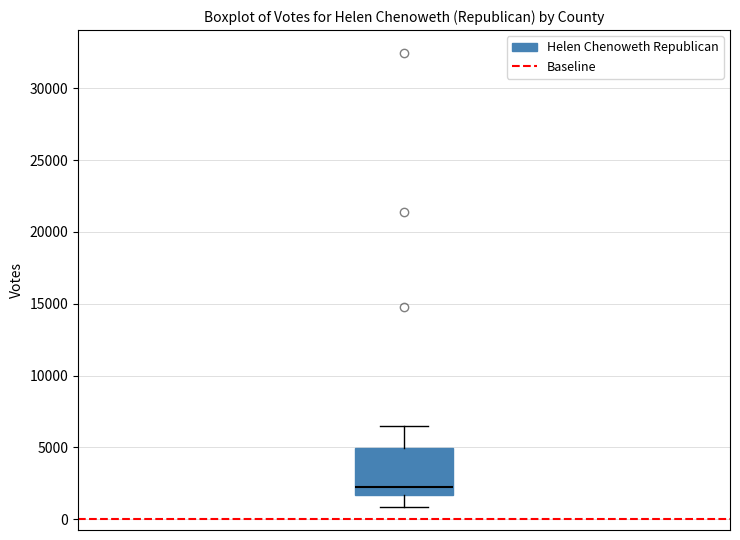

Read this box plot against the y-axis: the position of the median line, the range covered by the box, and the ends of both whiskers. The values are not printed on the chart, so give them approximately, as read against the axis.

median 2000, box 1500 to 5000, whiskers 1000 to 6500